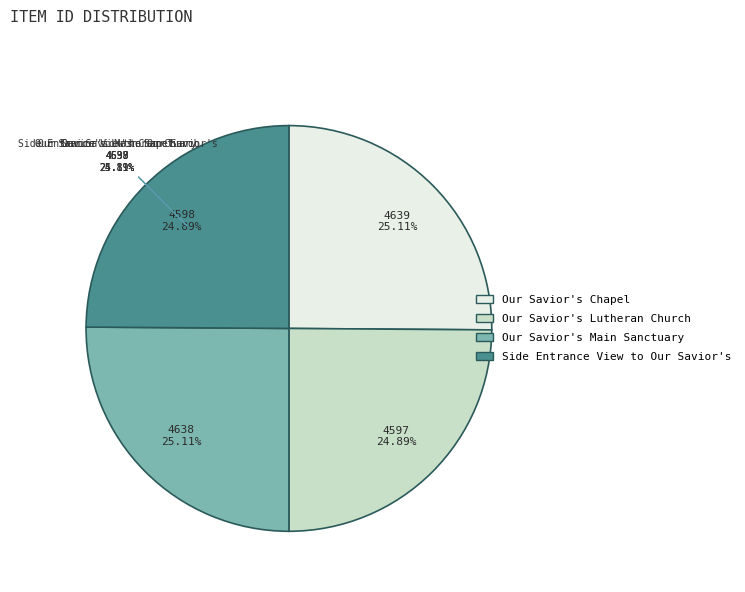

What is the smallest slice in the pie chart?

Our Savior's Lutheran Church